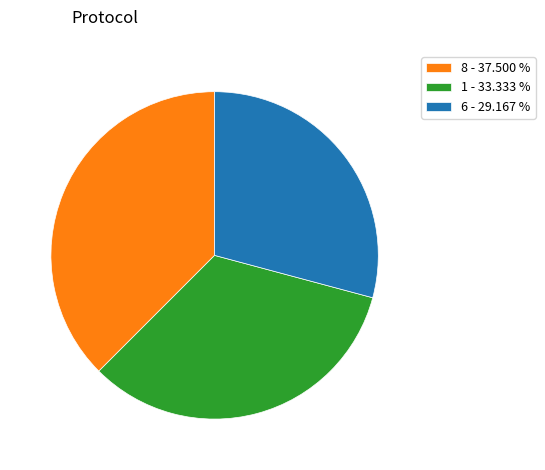

How many segments does this pie chart have?

3